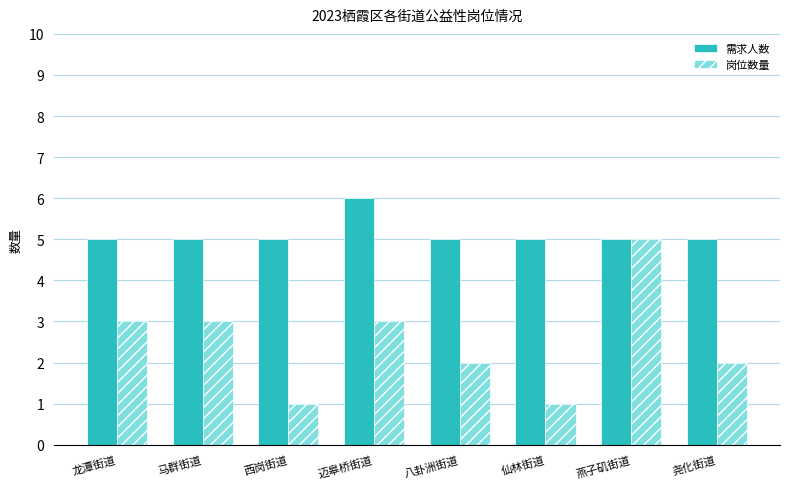

What is the maximum value for 岗位数量?

5